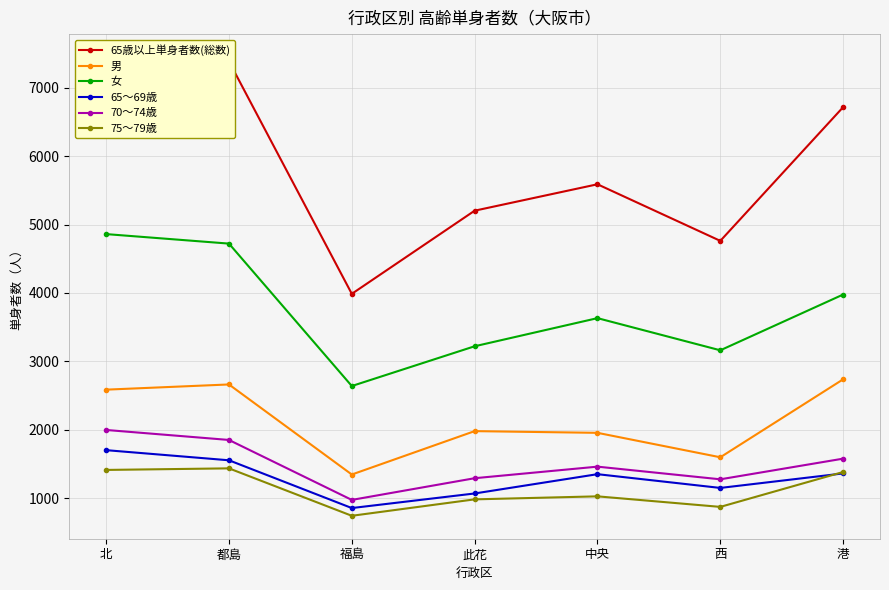

Which series changed the most between 此花 and 中央?

女